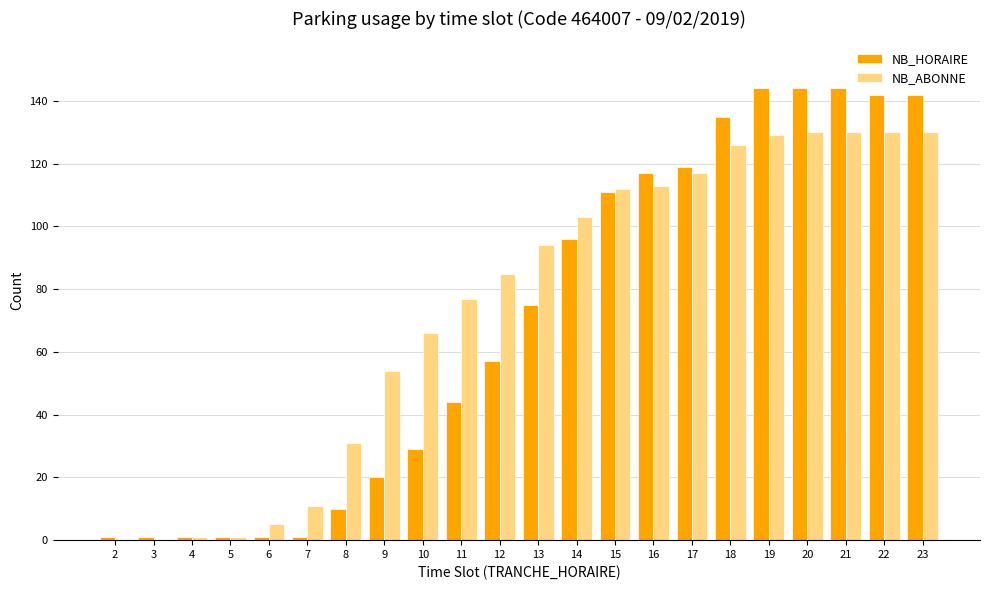

Is the value of NB_ABONNE at 10 greater than the value of NB_HORAIRE at 14?

No